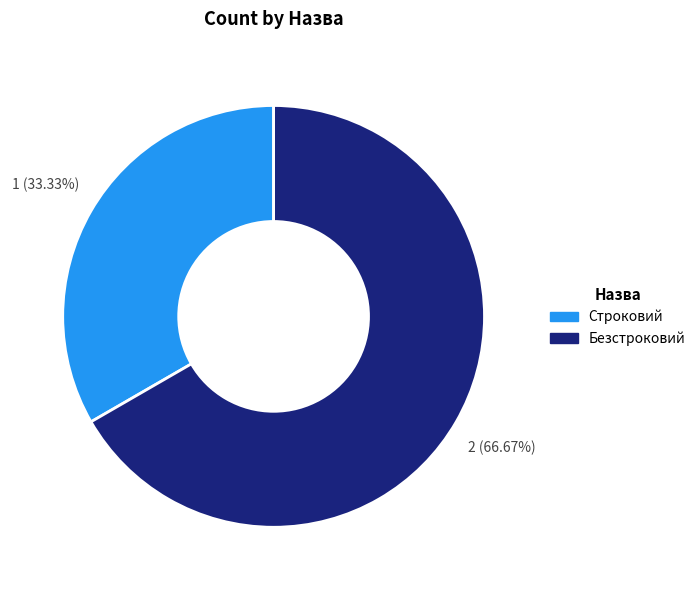

What percentage is the Строковий slice, to the nearest percent?

33%